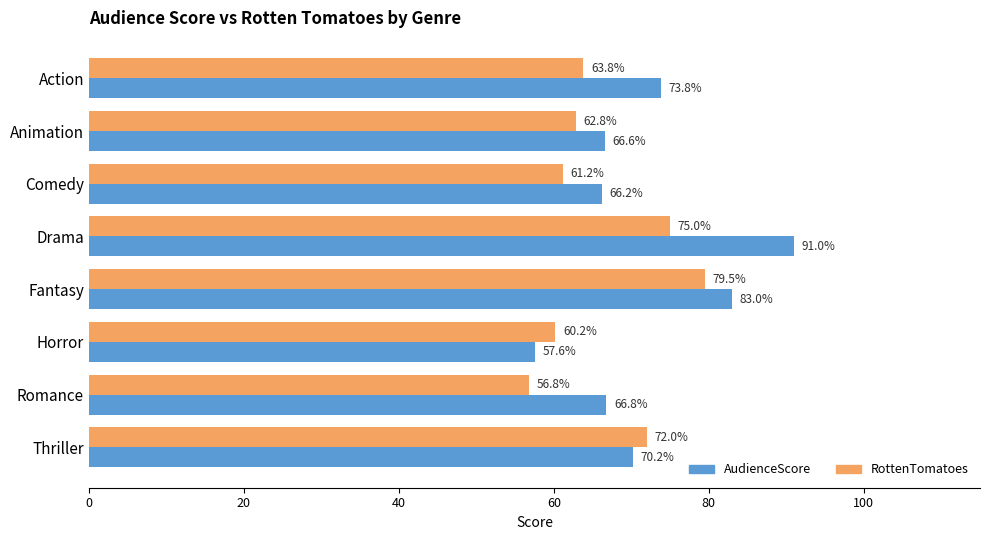

Which series has the largest total across all categories?

AudienceScore